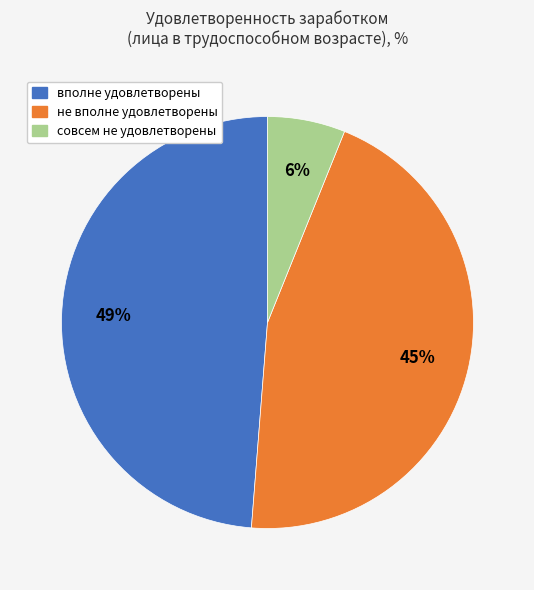

Is совсем не удовлетворены the majority of the pie?

No